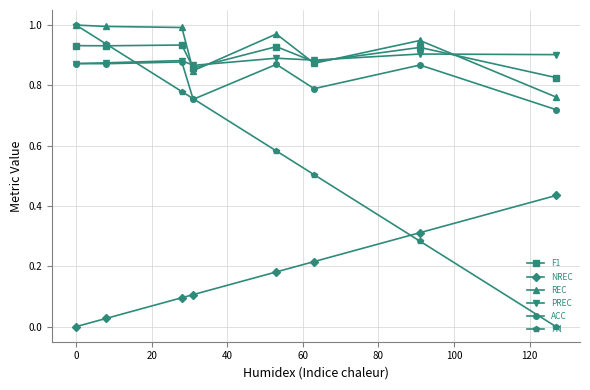

What is the sum of all NREC values?

1.4